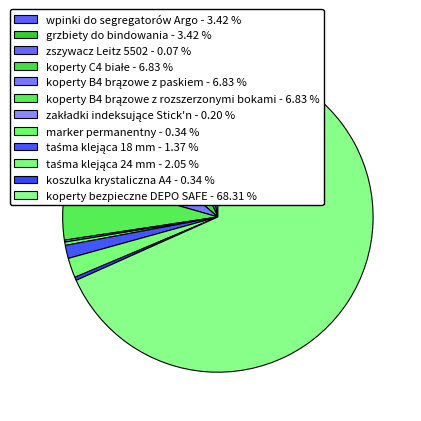

Which has a higher value, koperty B4 brązowe z rozszerzonymi bokami or wpinki do segregatorów Argo?

koperty B4 brązowe z rozszerzonymi bokami